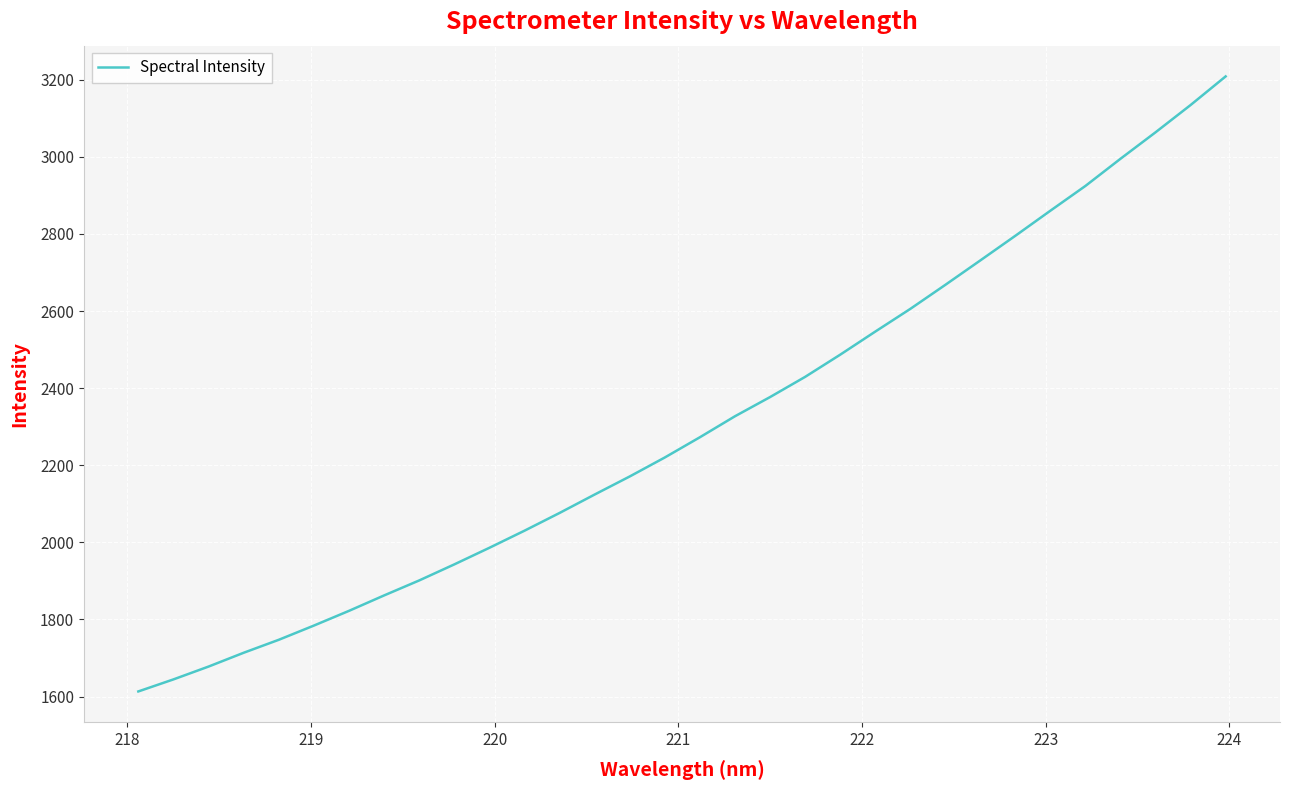

What is the difference between the maximum and minimum values?

1595.4